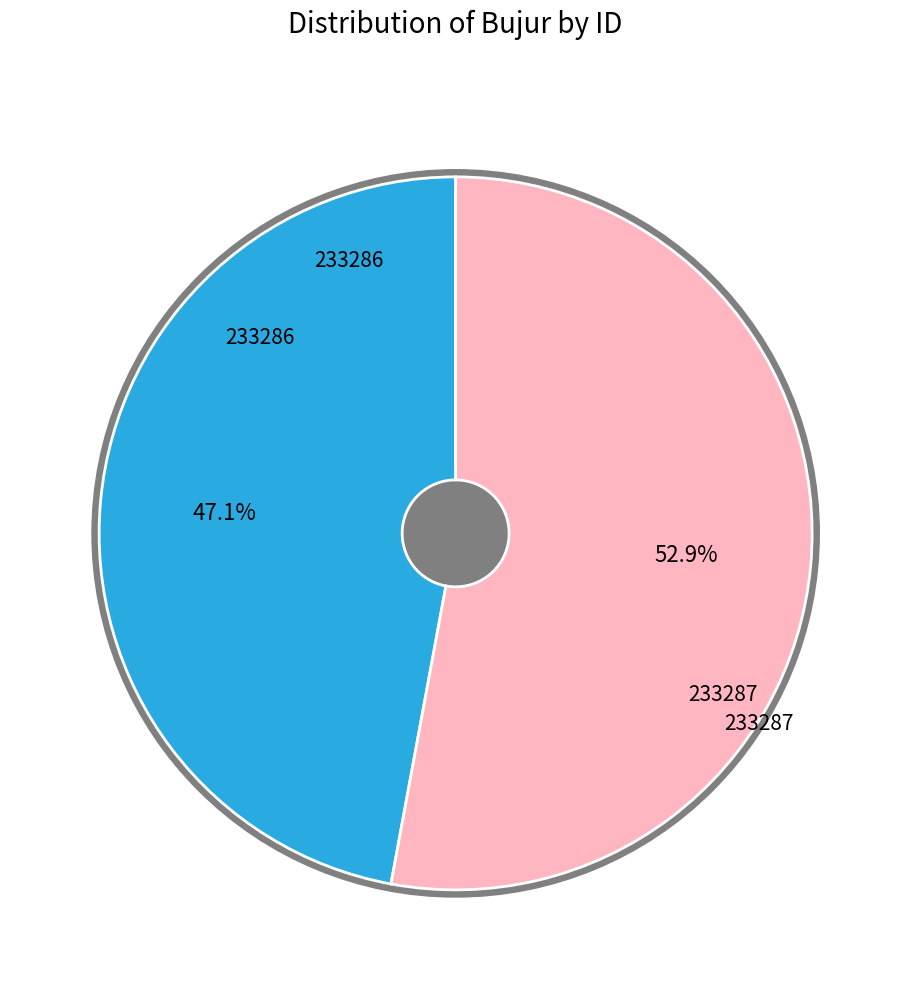

Which slice represents more than half of the pie?

233287